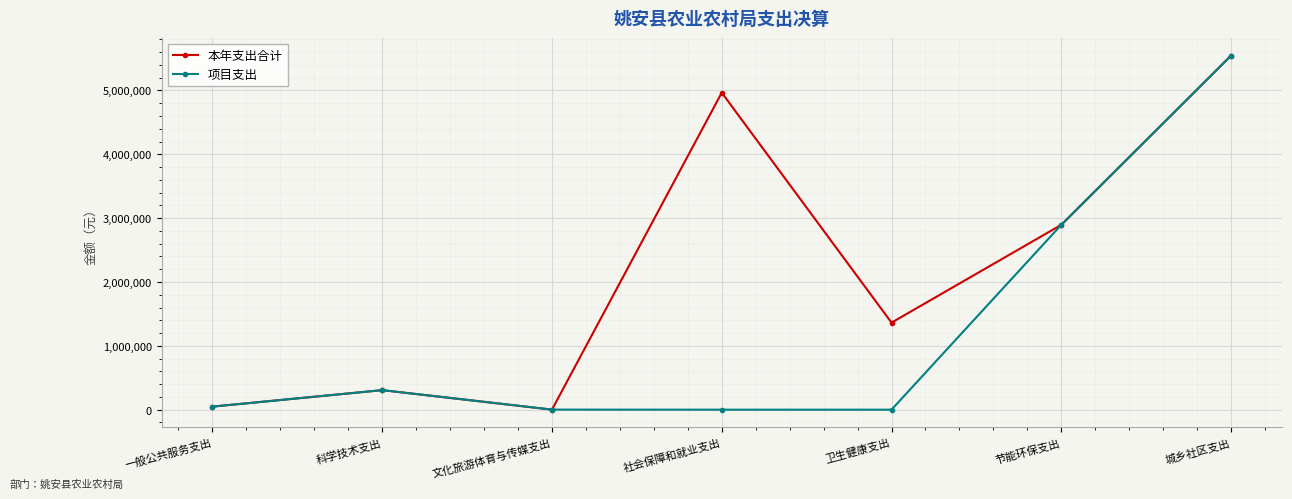

Which category has the highest value in the 项目支出 series?

城乡社区支出